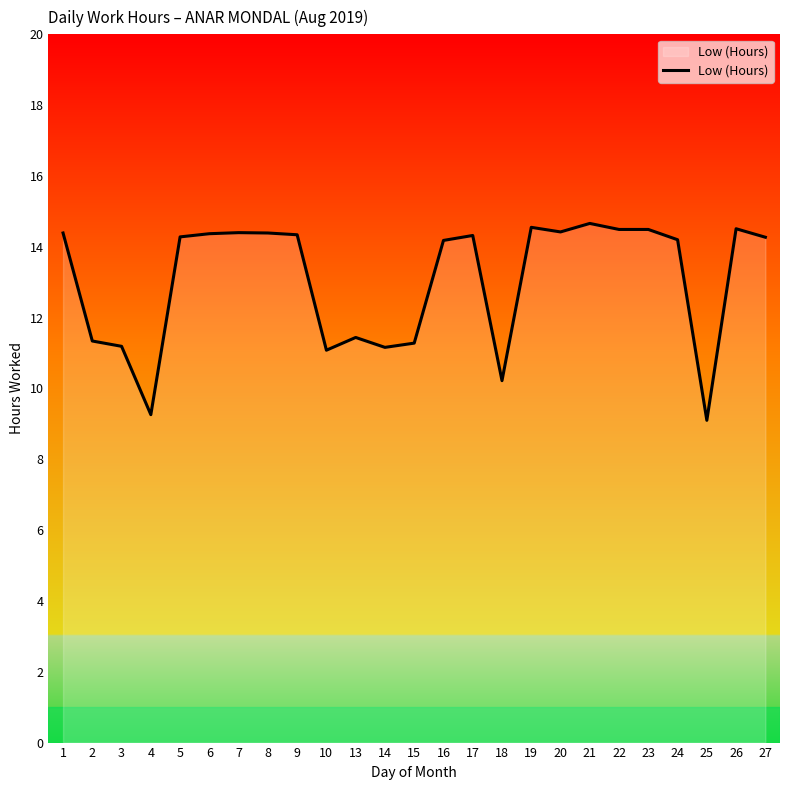

What is the difference between the maximum and minimum values?

5.6